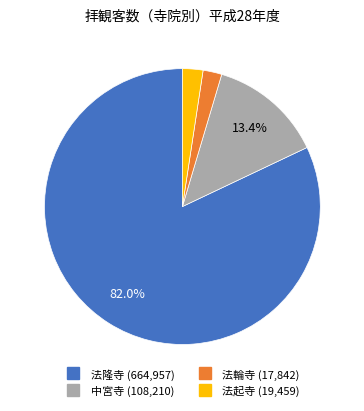

Which slice is the largest?

法隆寺